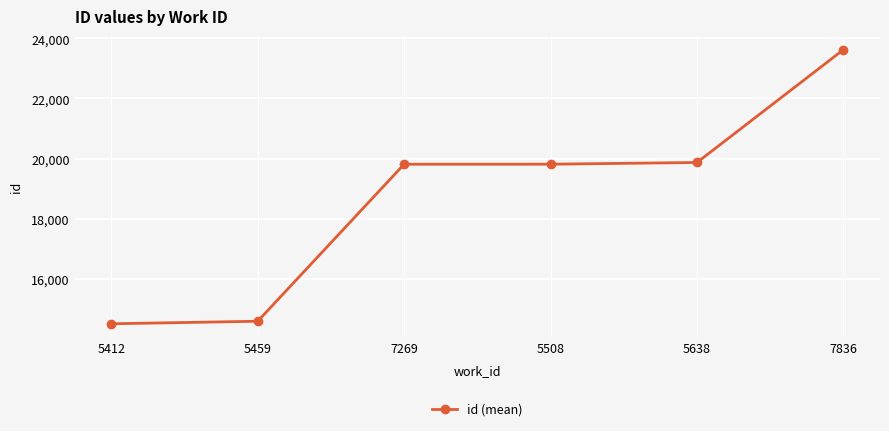

What is the label of the 4th point from the right?

7269